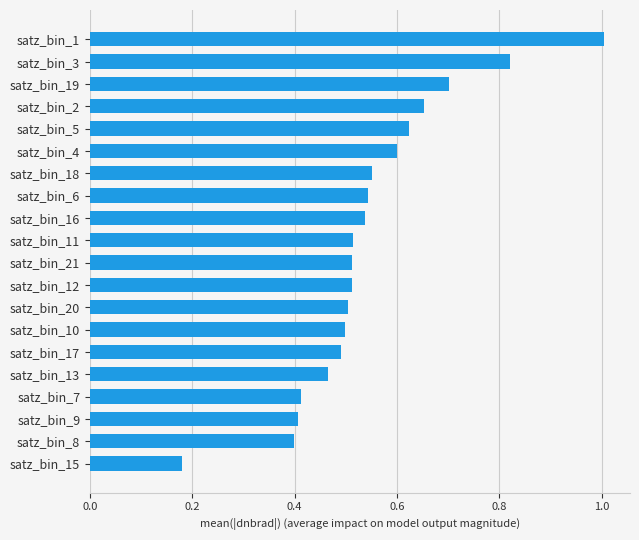

What position from the bottom is satz_bin_16?

12